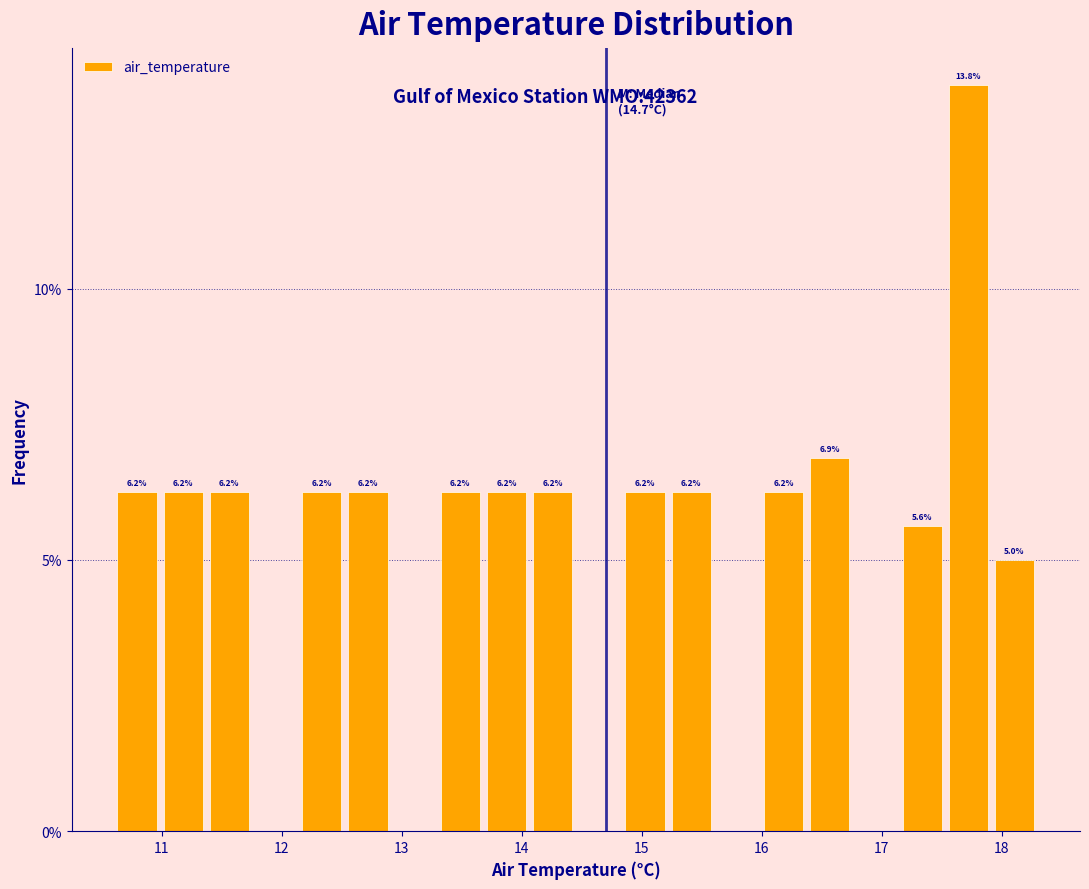

Around what value on the x-axis is the tallest bar? Give the approximate position of its centre, as read against the axis.

17.7